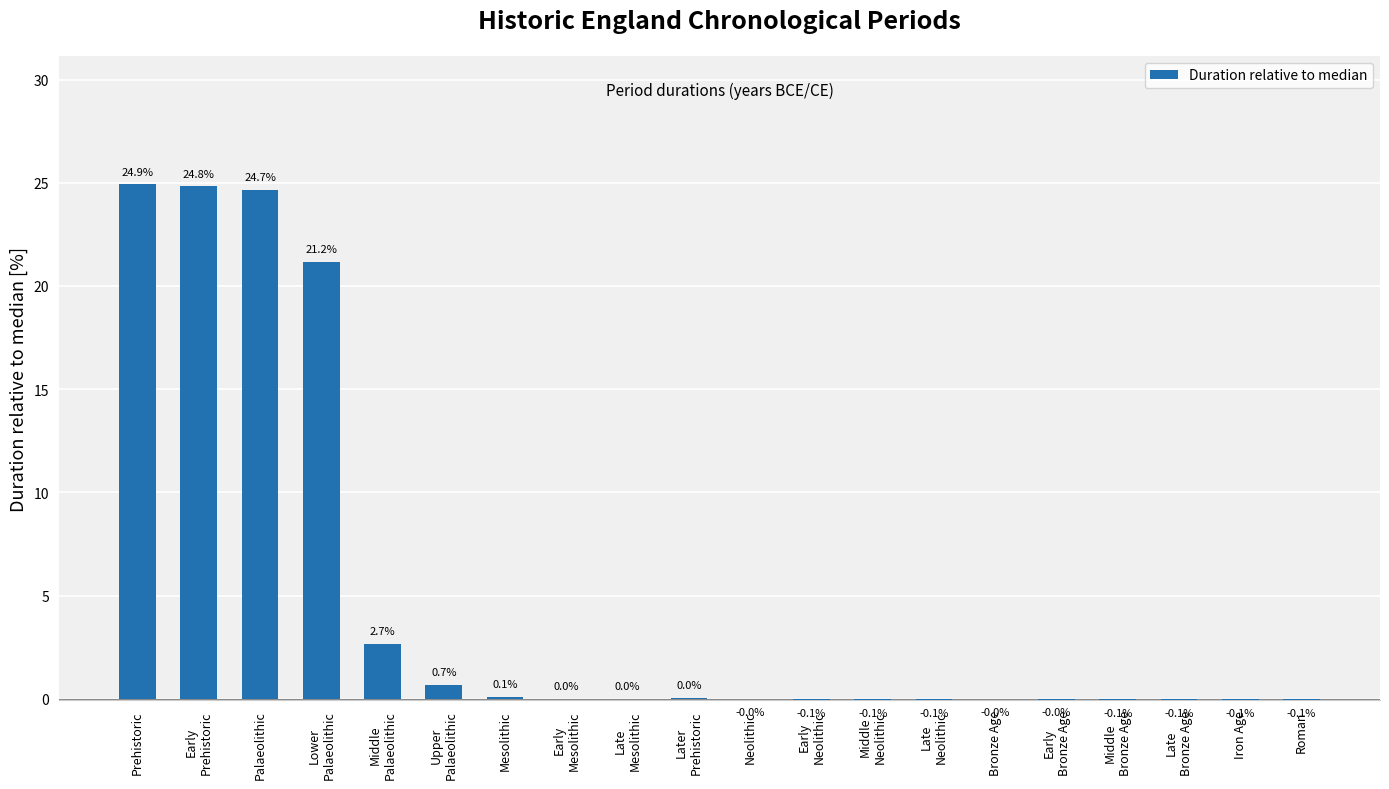

Count the number of categories in the chart.

20